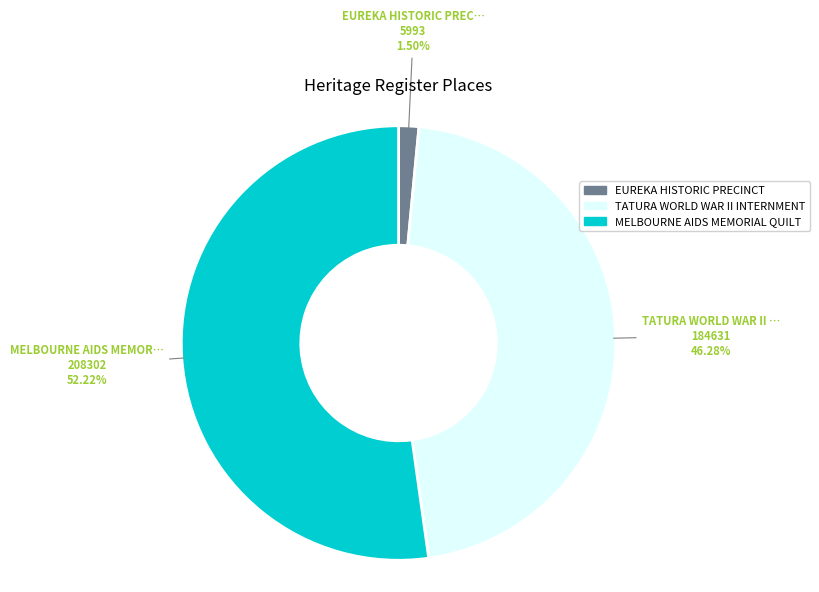

Is there a majority slice in this chart?

Yes